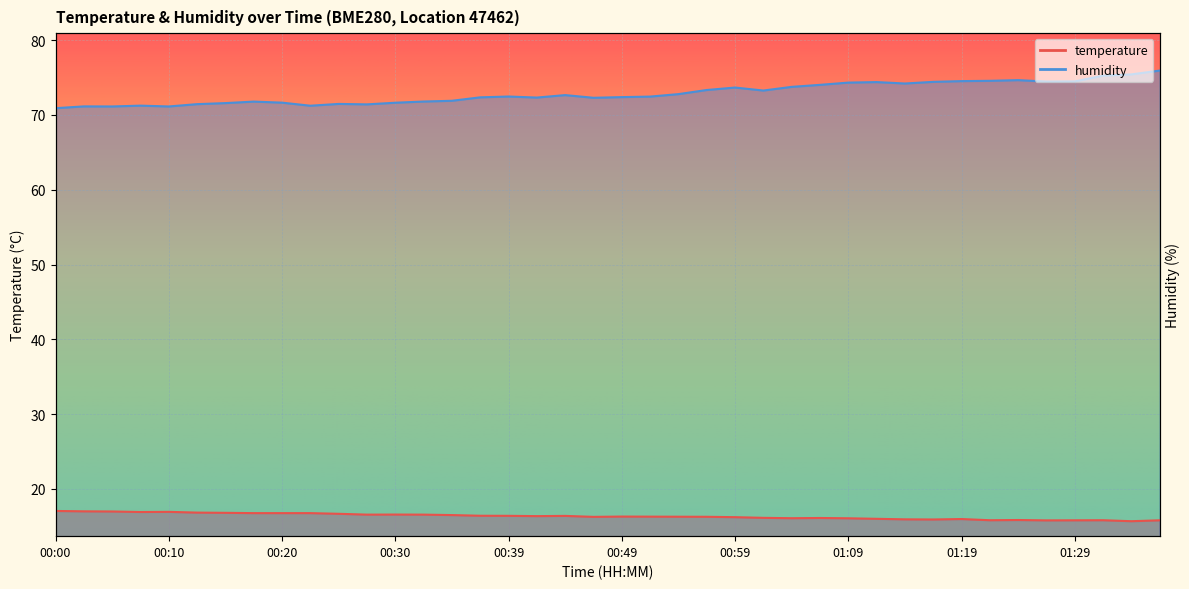

List the series in order of their peak value, highest first.

humidity, temperature